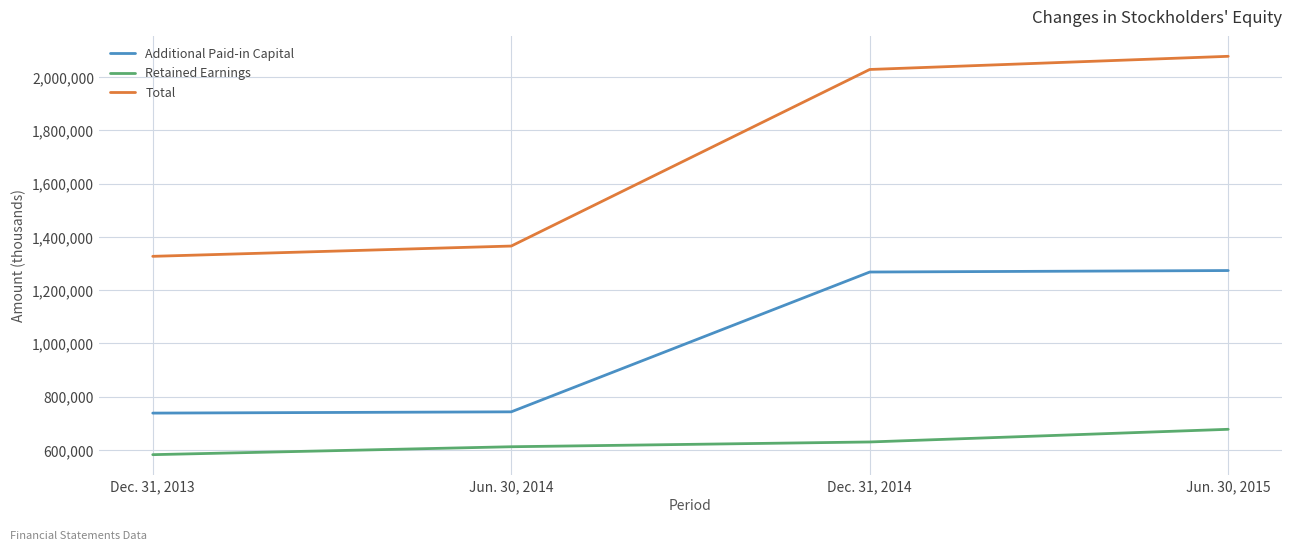

Is it true that Additional Paid-in Capital equals 416060 at Dec. 31, 2013?

False